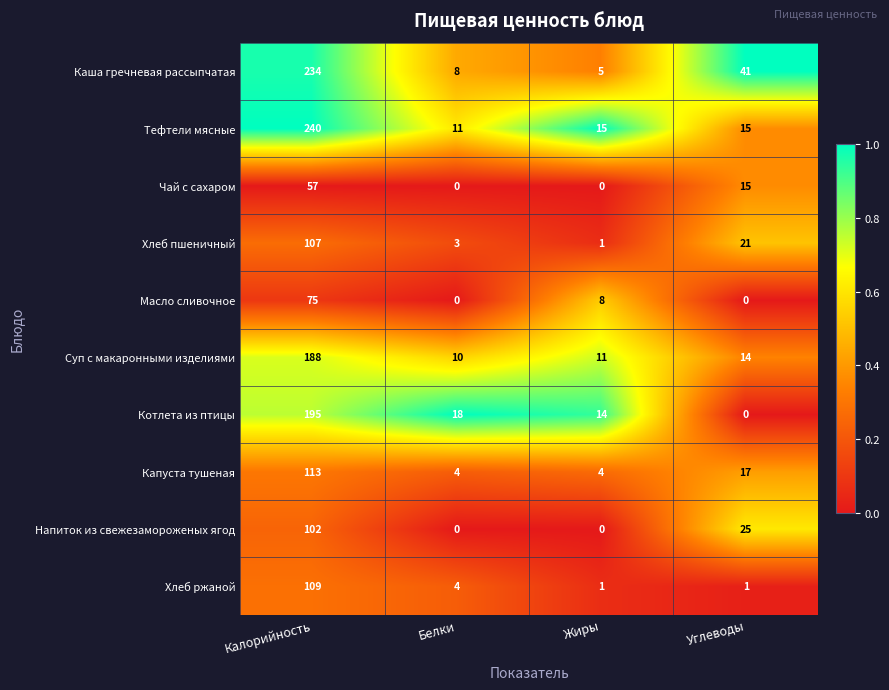

List the series in order of their peak value, lowest first.

Чай с сахаром, Масло сливочное, Напиток из свежезамороженых ягод, Хлеб пшеничный, Хлеб ржаной, Капуста тушеная, Суп с макаронными изделиями, Котлета из птицы, Каша гречневая рассыпчатая, Тефтели мясные